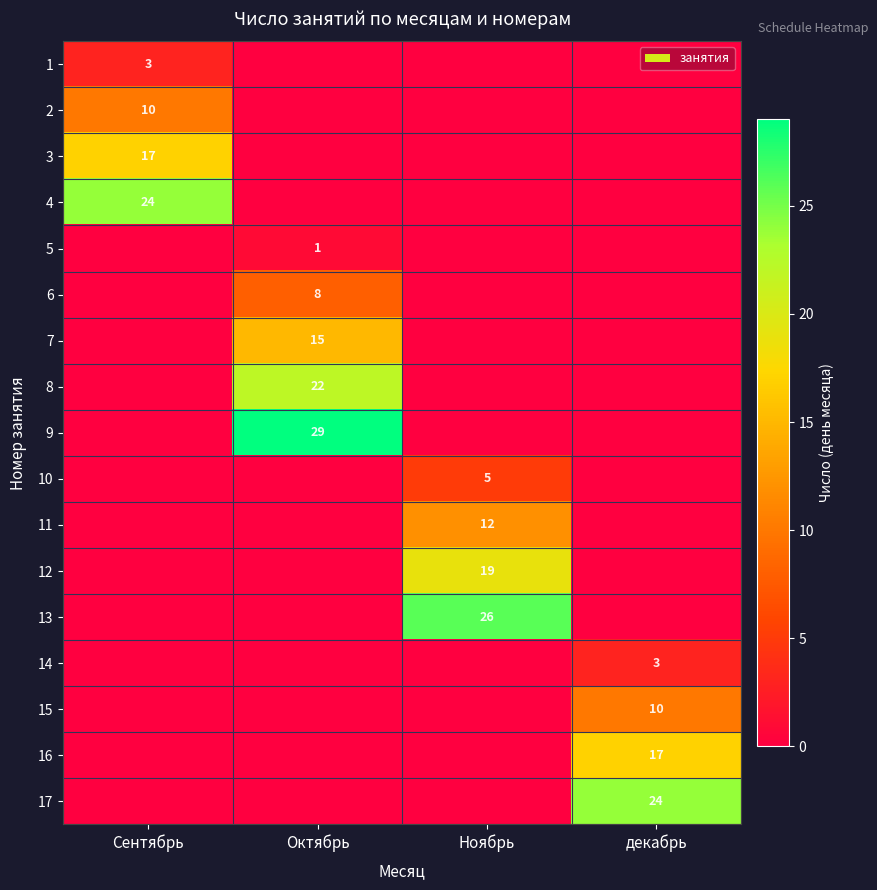

The 15 series shows 10 at декабрь. True or false?

True